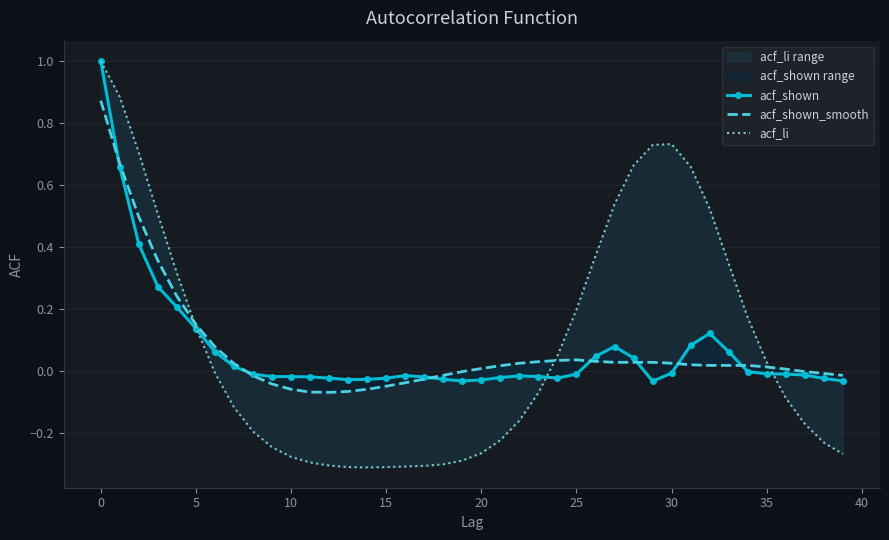

How many values in acf_shown_smooth are above zero?

25